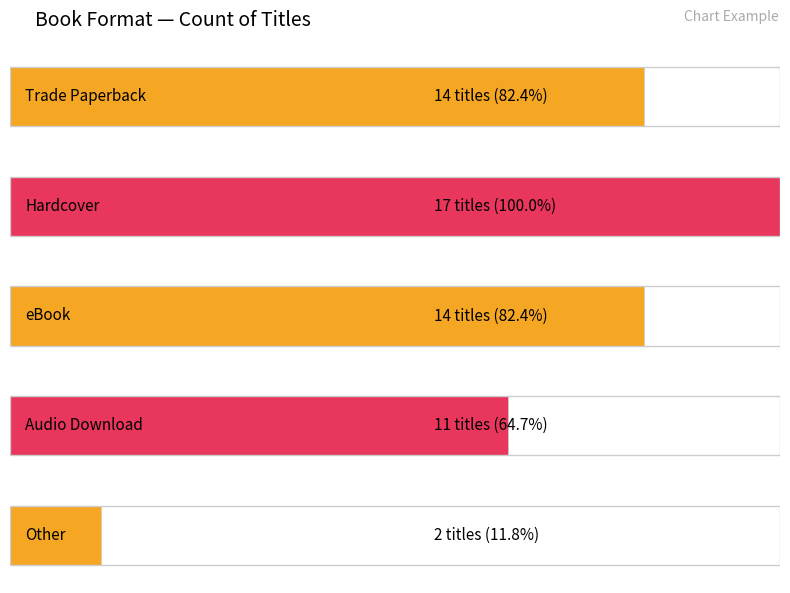

What position from the right is Hardcover?

4